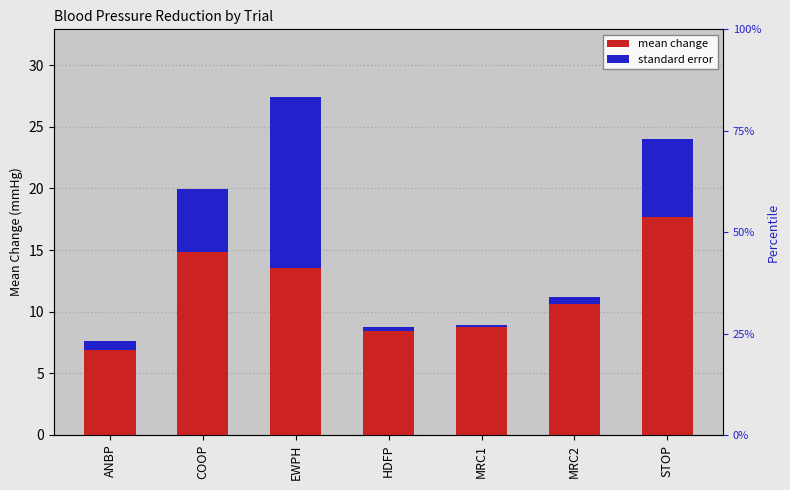

What is the difference between the highest and lowest values at STOP?

11.3